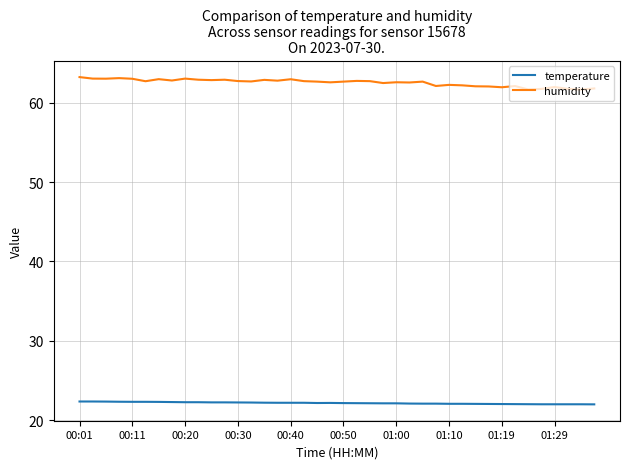

Rank the series by their average value, from lowest to highest.

temperature, humidity